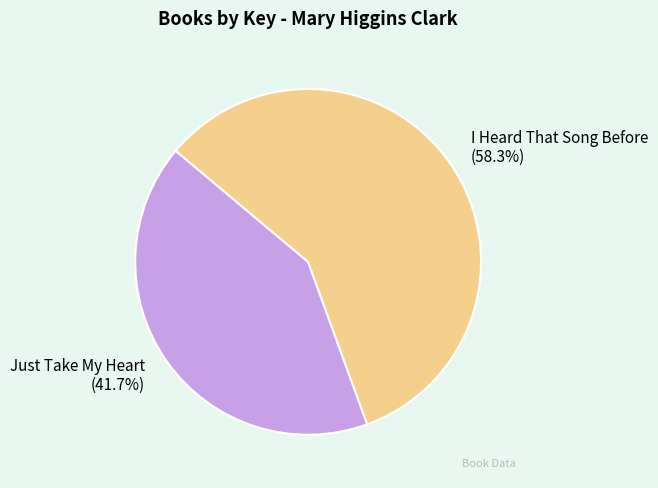

To the nearest percent, what percentage of the pie is Just Take My Heart?

42%